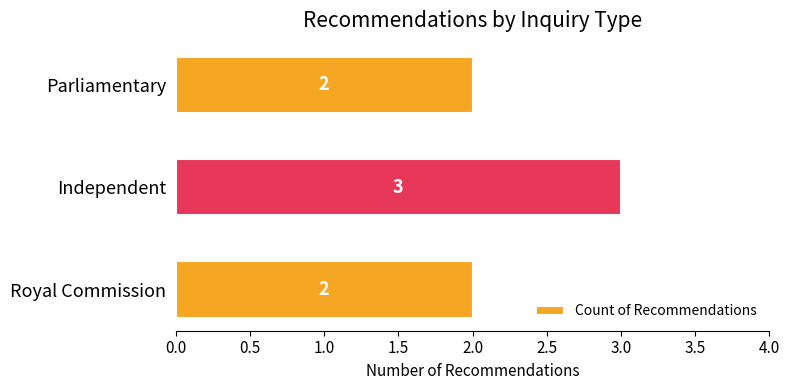

True or false: the data shows 5 at Independent.

False